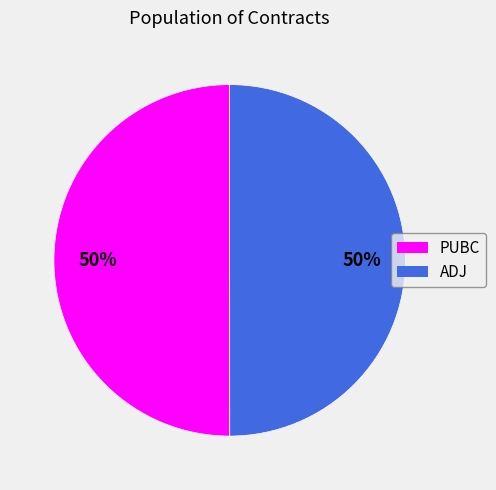

What is the ratio of the value at ADJ to the value at PUBC?

1.0